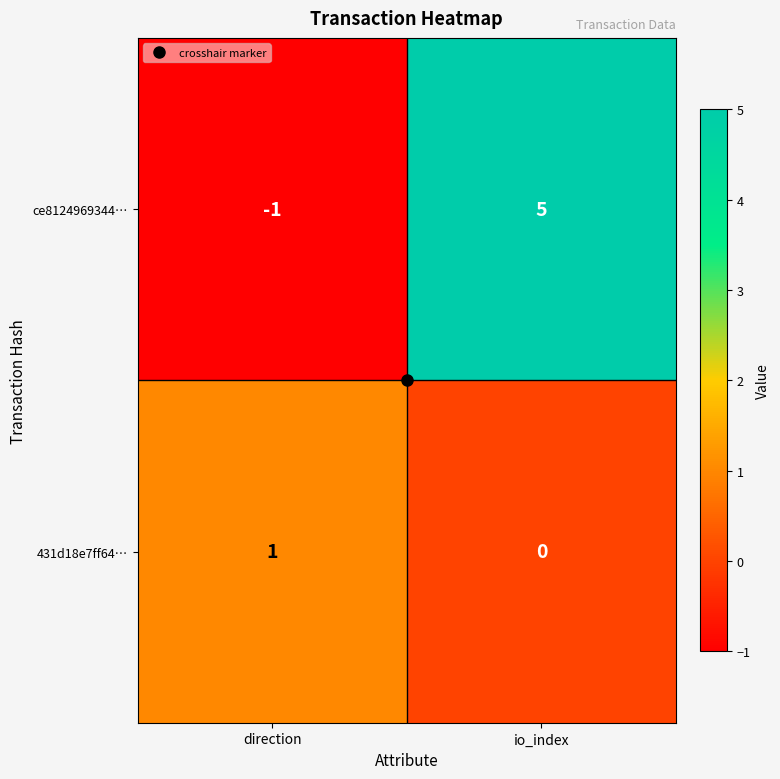

Is it true that 431d18e7ff64… equals 1 at direction?

True